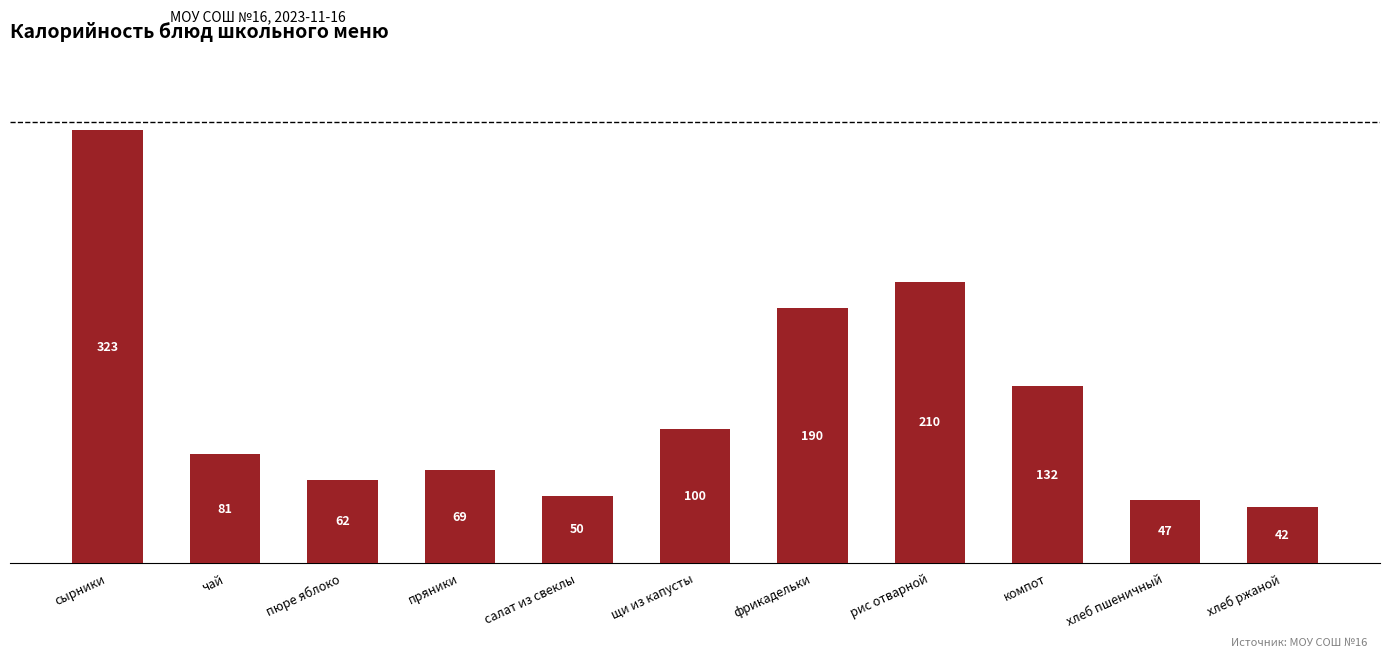

What is the sum of all values?

1306